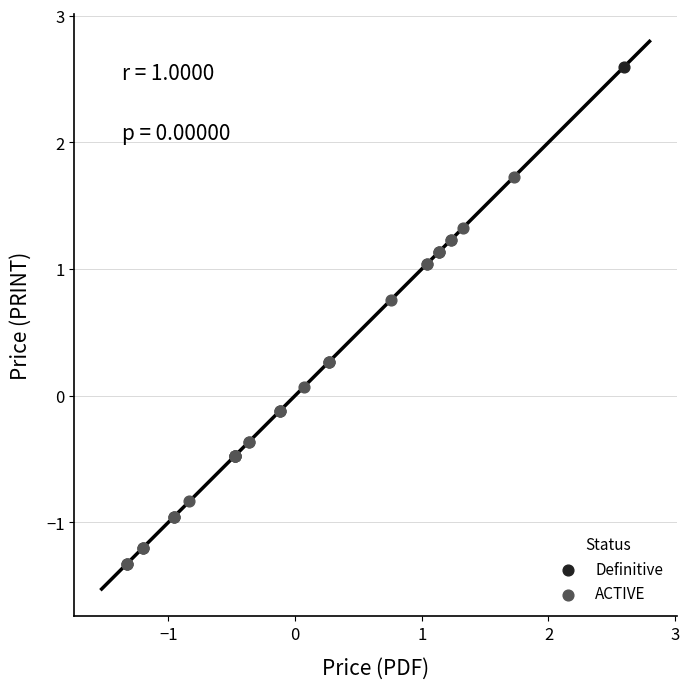

What are all the series names shown in the legend?

ACTIVE, Definitive